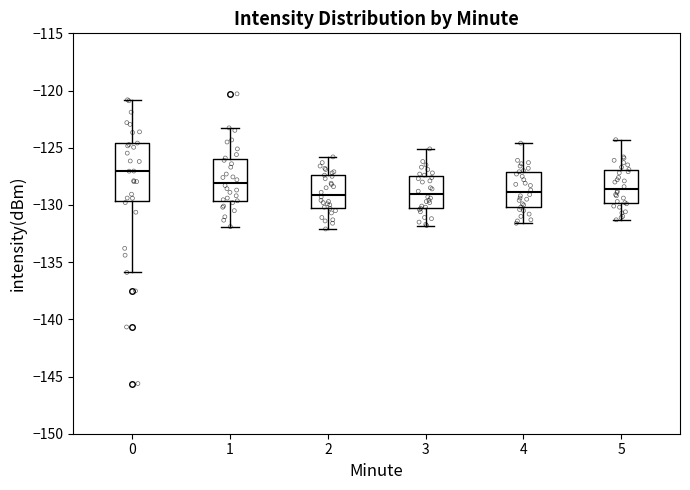

Which box has the highest median line?

0